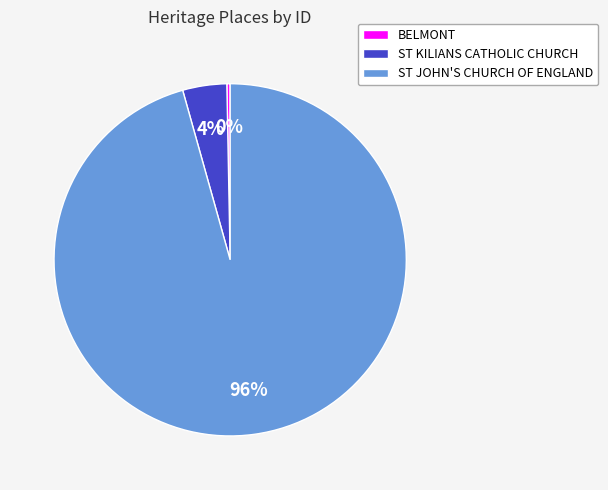

Which has a higher value, ST JOHN'S CHURCH OF ENGLAND or BELMONT?

ST JOHN'S CHURCH OF ENGLAND